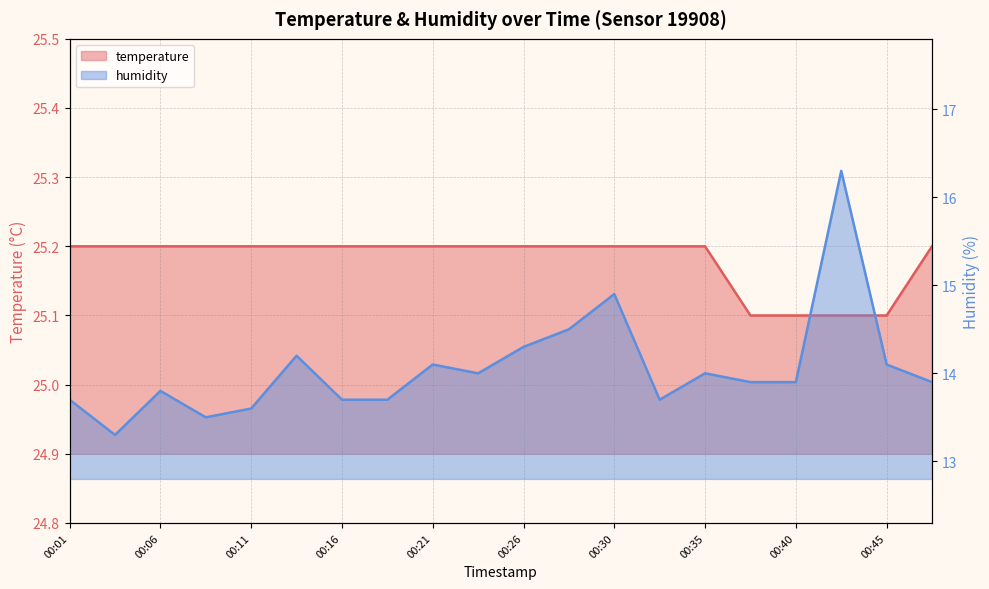

The value of temperature at 00:16 is 6.1. True or false?

False